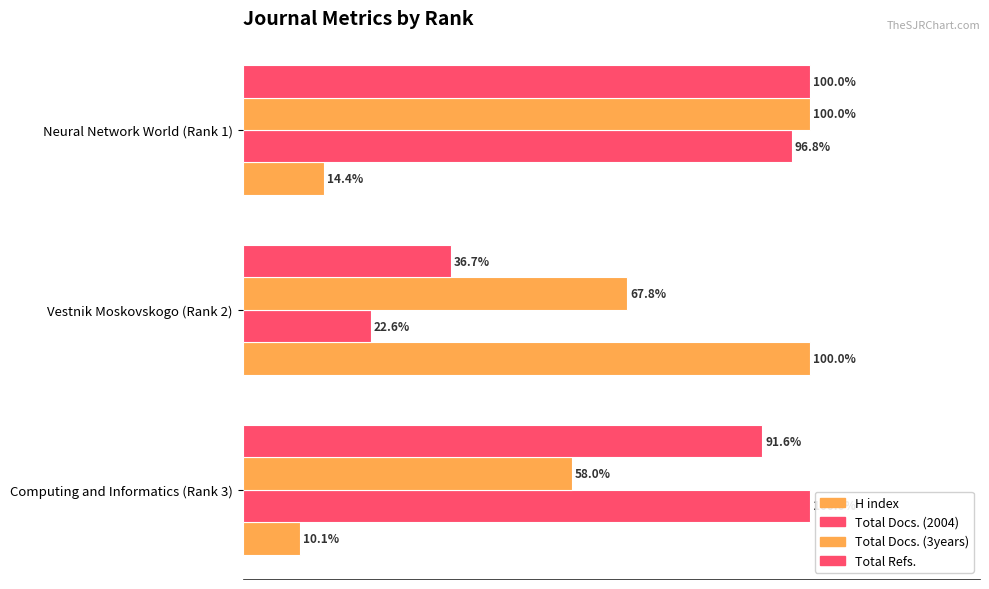

How many bars are there in total?

12